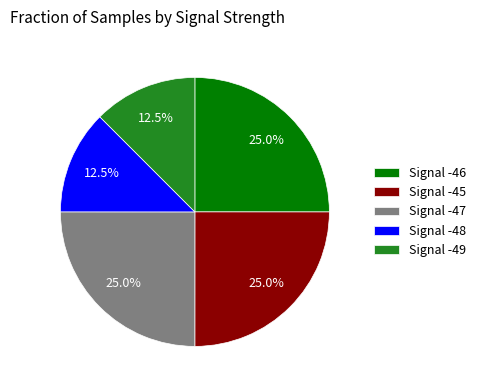

Is there a majority slice in this chart?

No